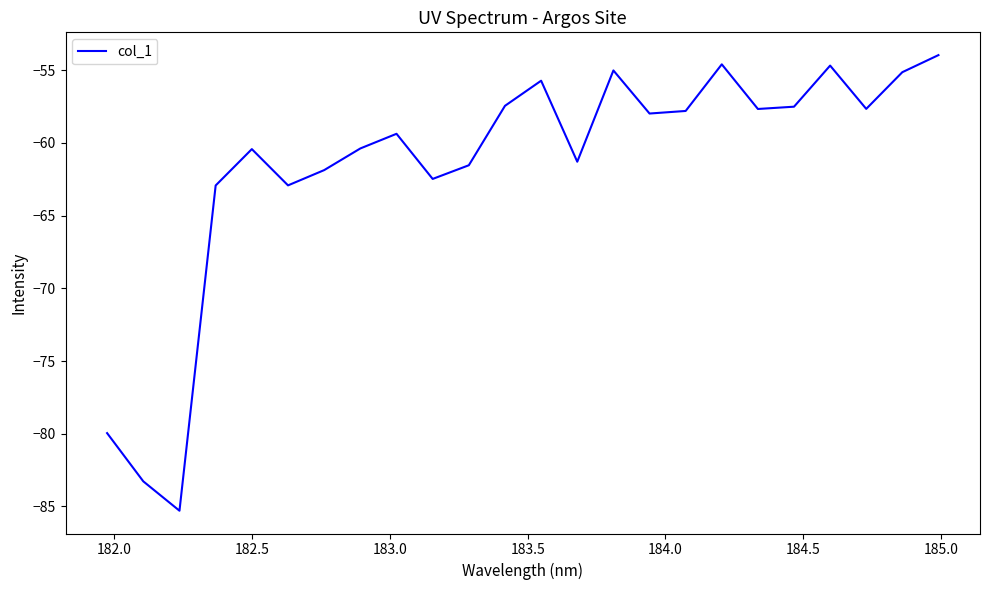

What is the maximum value shown in the chart?

-54.0